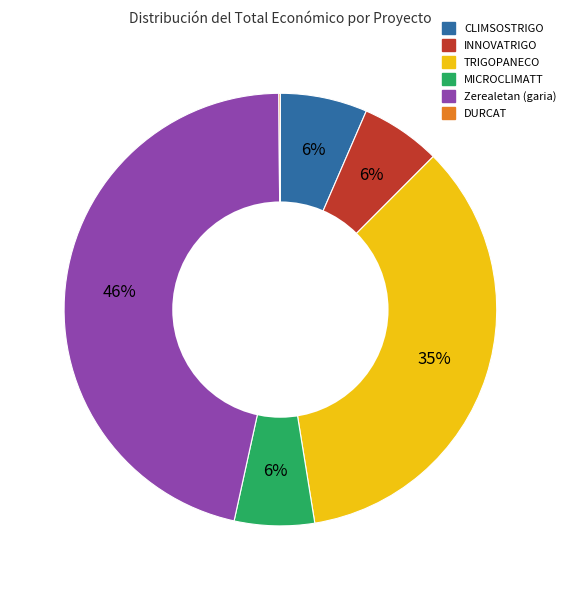

To the nearest percent, what is the difference between the largest and smallest slice percentages?

46%